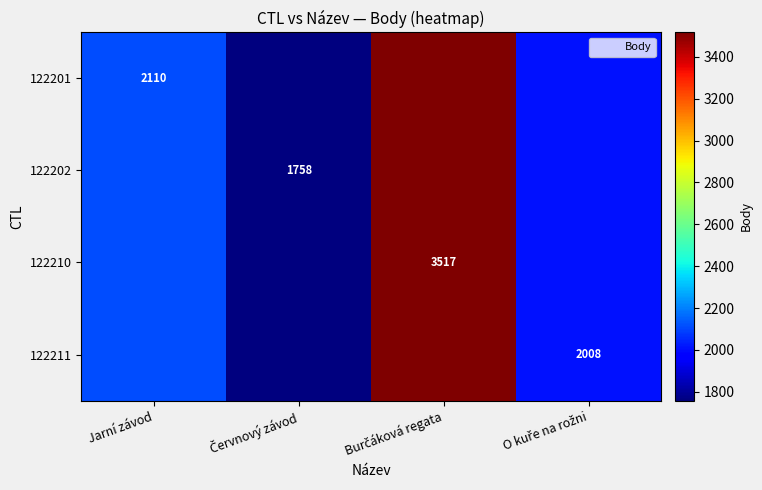

The value of 122211 at Burčáková regata is 3517. True or false?

True